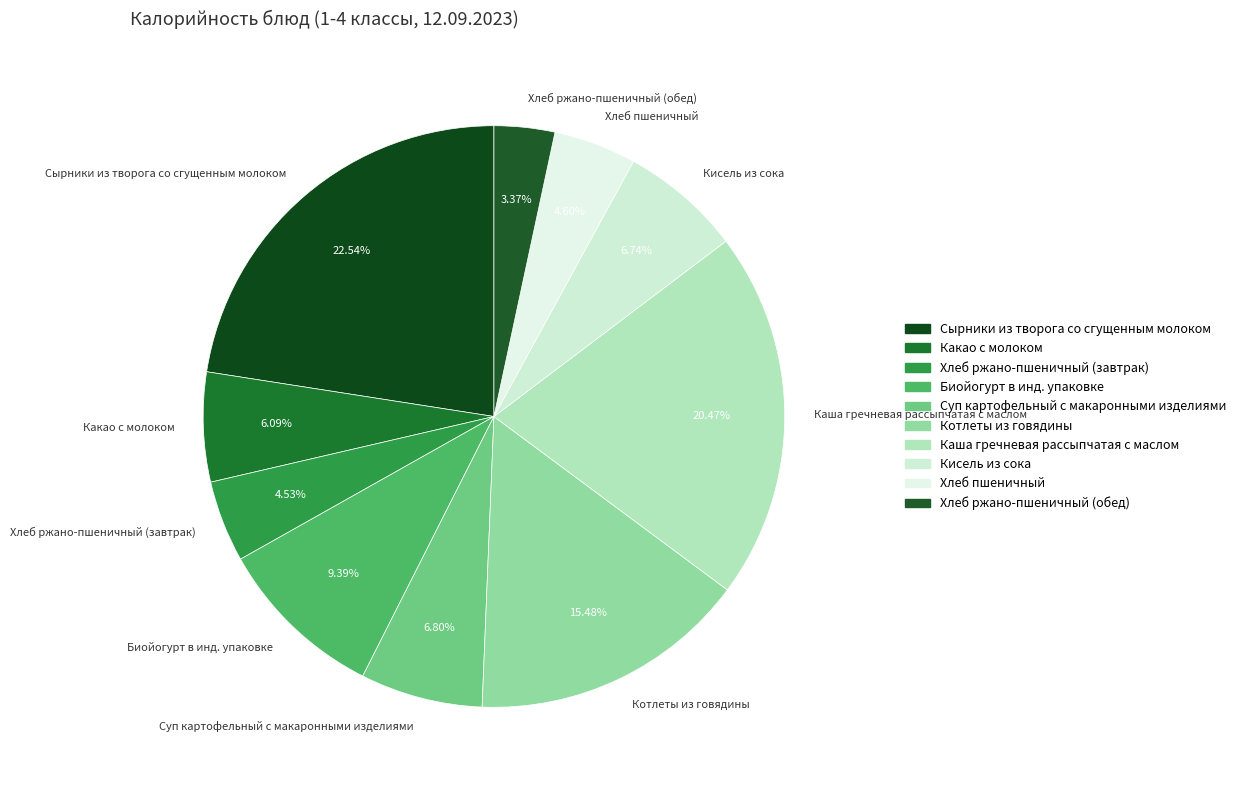

Is there a majority slice in this chart?

No